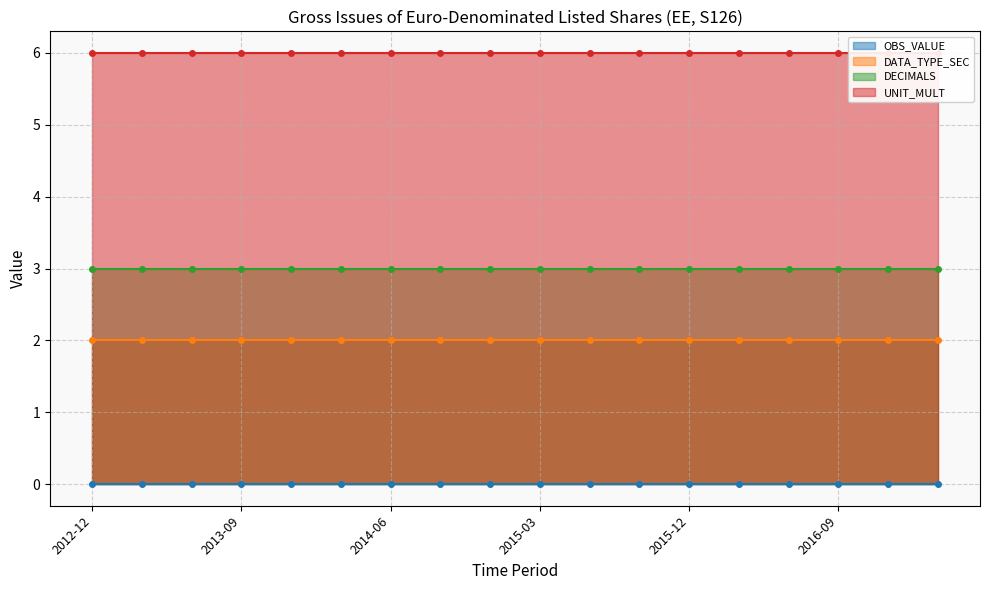

Reading left to right, extract all data points from this chart.

OBS_VALUE: 2012-12=0	2013-03=0	2013-06=0	2013-09=0	2013-12=0	2014-03=0	2014-06=0	2014-09=0	2014-12=0	2015-03=0	2015-06=0	2015-09=0	2015-12=0	2016-03=0	2016-06=0	2016-09=0	2016-12=0	2017-03=0
DATA_TYPE_SEC: 2012-12=2	2013-03=2	2013-06=2	2013-09=2	2013-12=2	2014-03=2	2014-06=2	2014-09=2	2014-12=2	2015-03=2	2015-06=2	2015-09=2	2015-12=2	2016-03=2	2016-06=2	2016-09=2	2016-12=2	2017-03=2
DECIMALS: 2012-12=3	2013-03=3	2013-06=3	2013-09=3	2013-12=3	2014-03=3	2014-06=3	2014-09=3	2014-12=3	2015-03=3	2015-06=3	2015-09=3	2015-12=3	2016-03=3	2016-06=3	2016-09=3	2016-12=3	2017-03=3
UNIT_MULT: 2012-12=6	2013-03=6	2013-06=6	2013-09=6	2013-12=6	2014-03=6	2014-06=6	2014-09=6	2014-12=6	2015-03=6	2015-06=6	2015-09=6	2015-12=6	2016-03=6	2016-06=6	2016-09=6	2016-12=6	2017-03=6